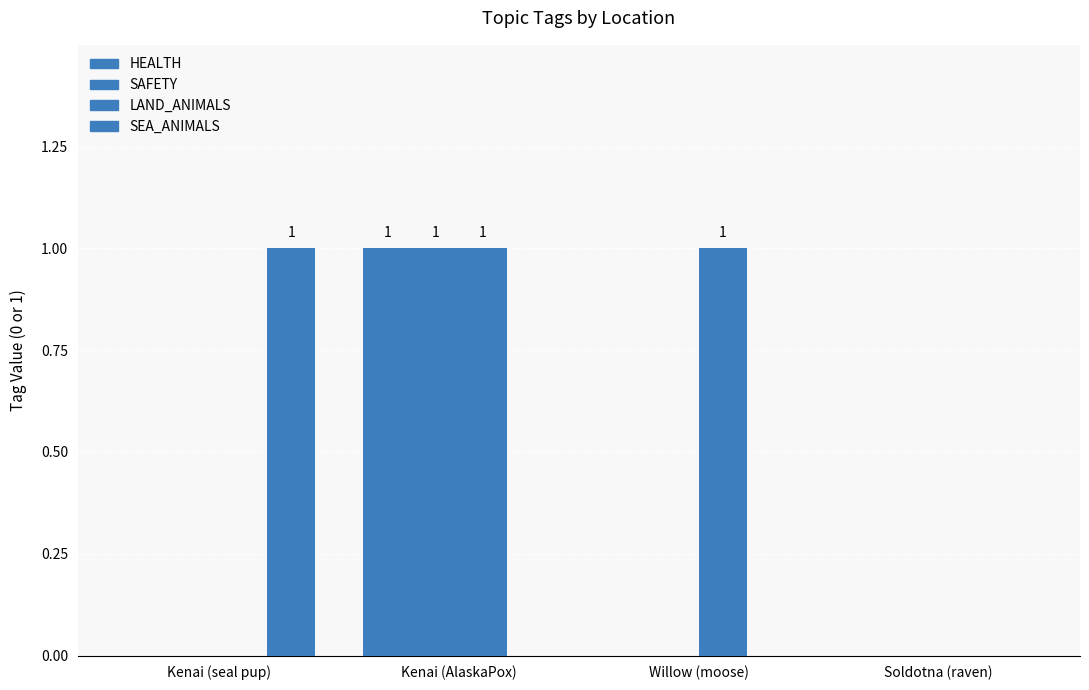

Reading right to left, extract all data points from this chart.

HEALTH: Soldotna (raven)=0	Willow (moose)=0	Kenai (AlaskaPox)=1	Kenai (seal pup)=0
SAFETY: Soldotna (raven)=0	Willow (moose)=0	Kenai (AlaskaPox)=1	Kenai (seal pup)=0
LAND_ANIMALS: Soldotna (raven)=0	Willow (moose)=1	Kenai (AlaskaPox)=1	Kenai (seal pup)=0
SEA_ANIMALS: Soldotna (raven)=0	Willow (moose)=0	Kenai (AlaskaPox)=0	Kenai (seal pup)=1